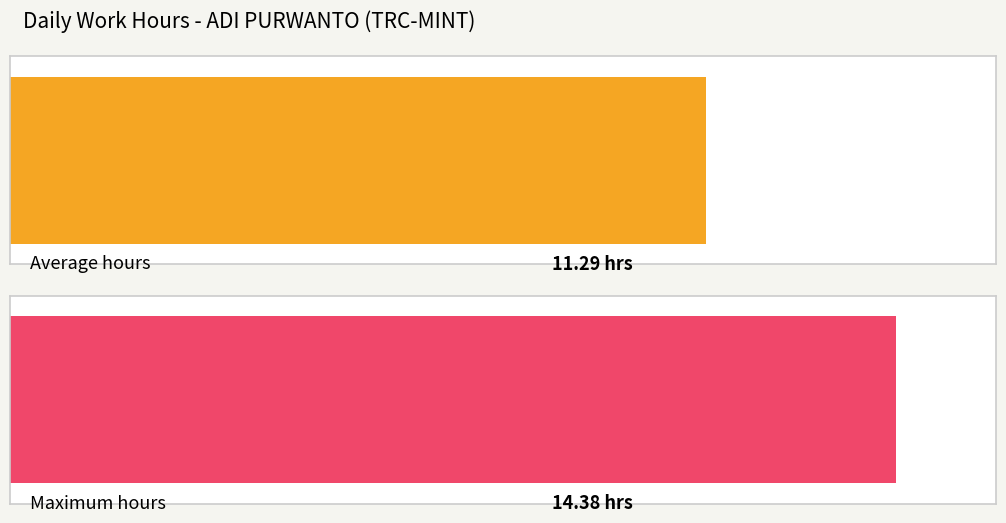

The chart shows a value of 3.9 at 19. True or false?

False